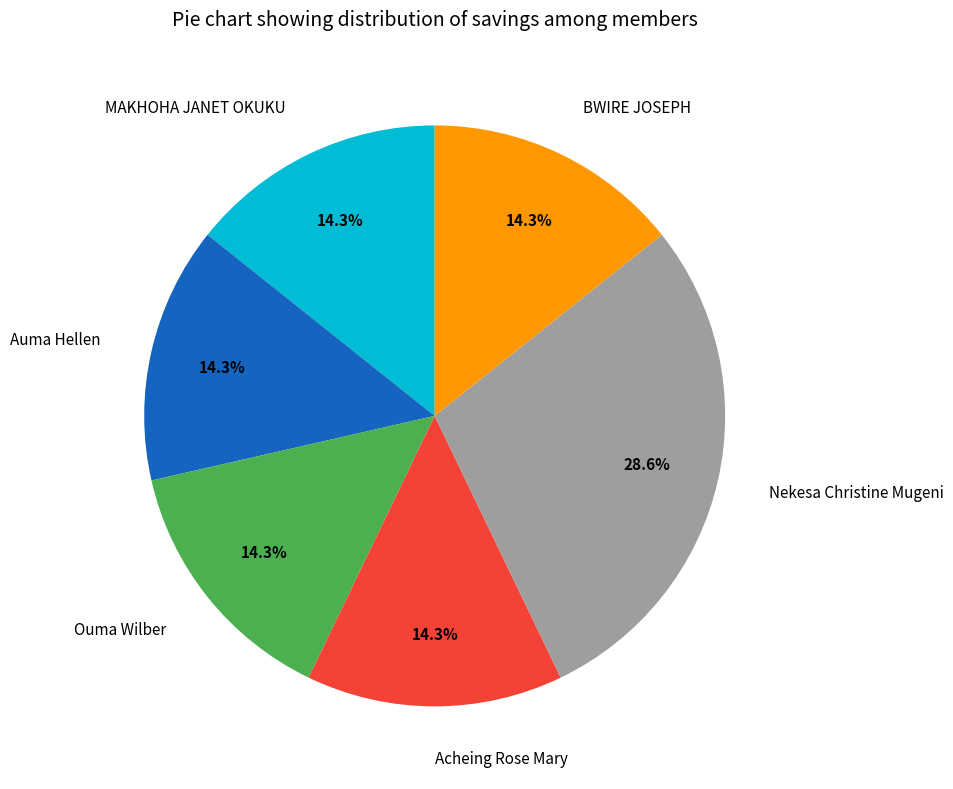

Is there a majority slice in this chart?

No